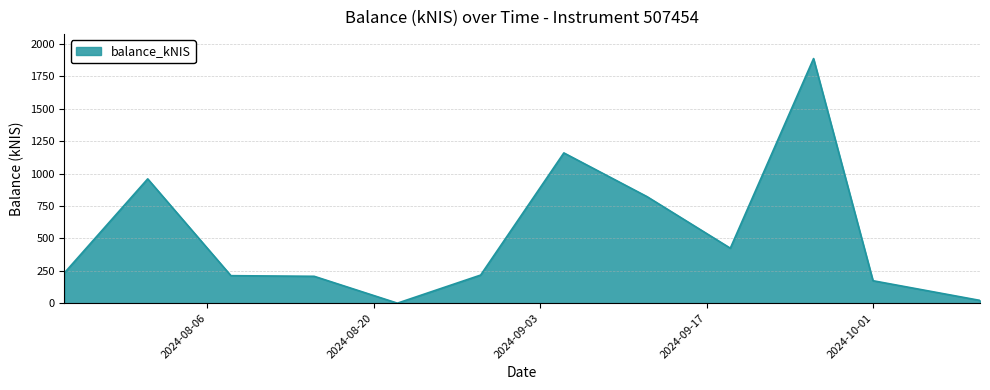

What is the maximum value shown in the chart?

1887.1